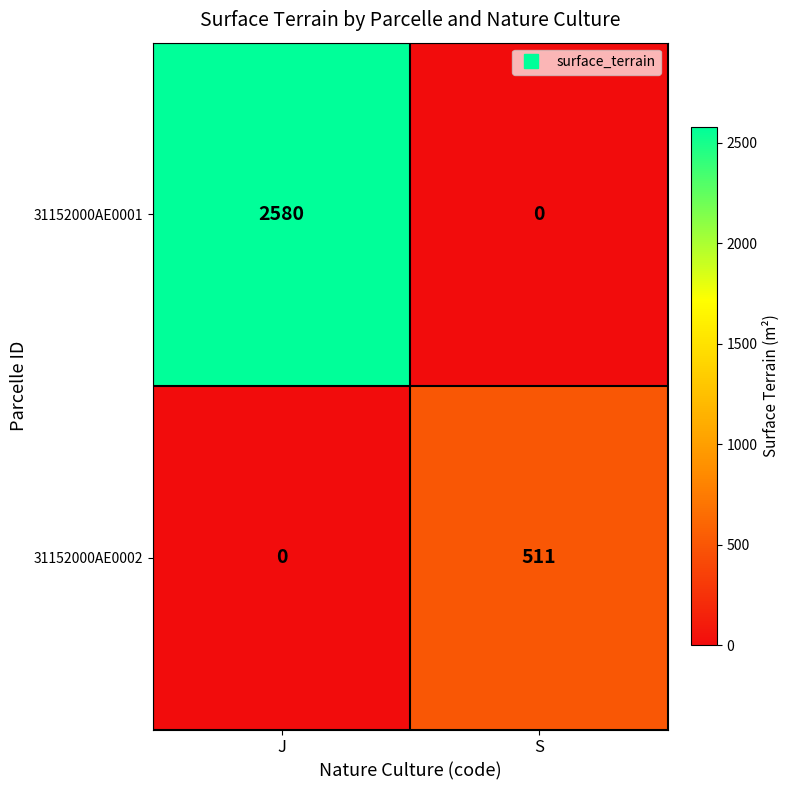

At which category is the sum across all series the highest?

J